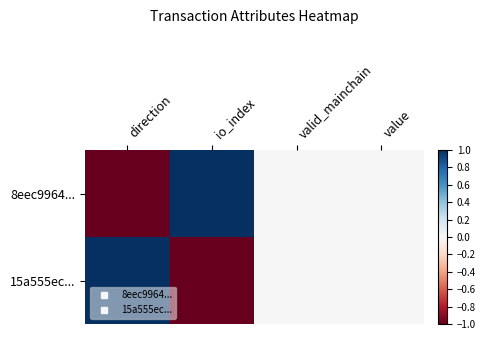

Reading left to right, what are all the values shown in this chart?

8eec9964...: direction=-1	io_index=1	valid_mainchain=0	value=0
15a555ec...: direction=1	io_index=-1	valid_mainchain=0	value=0